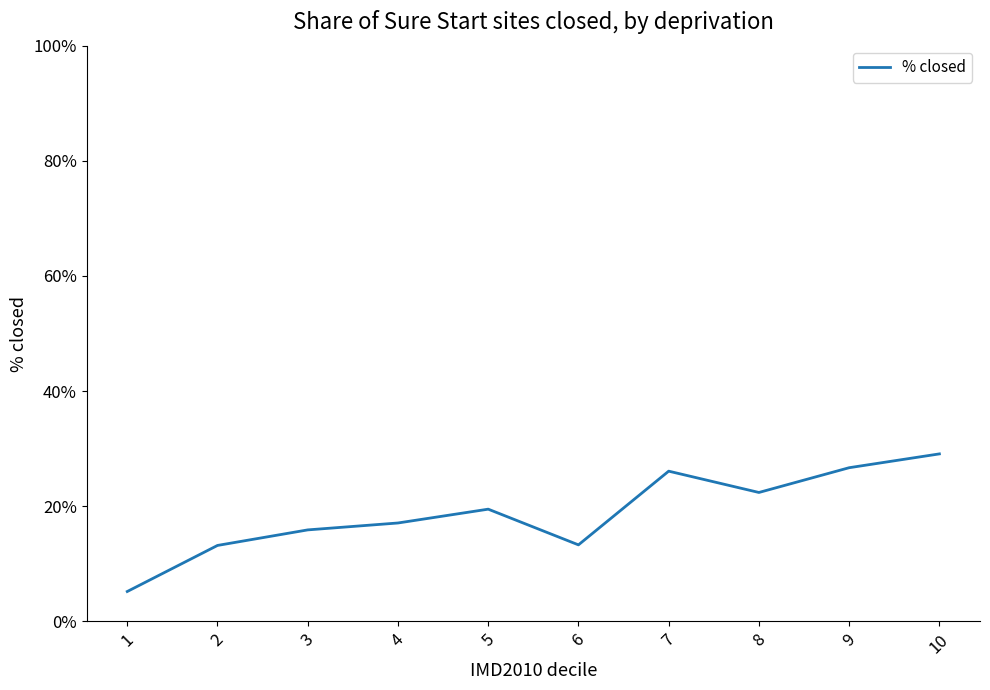

Which label corresponds to the largest value in the chart?

10